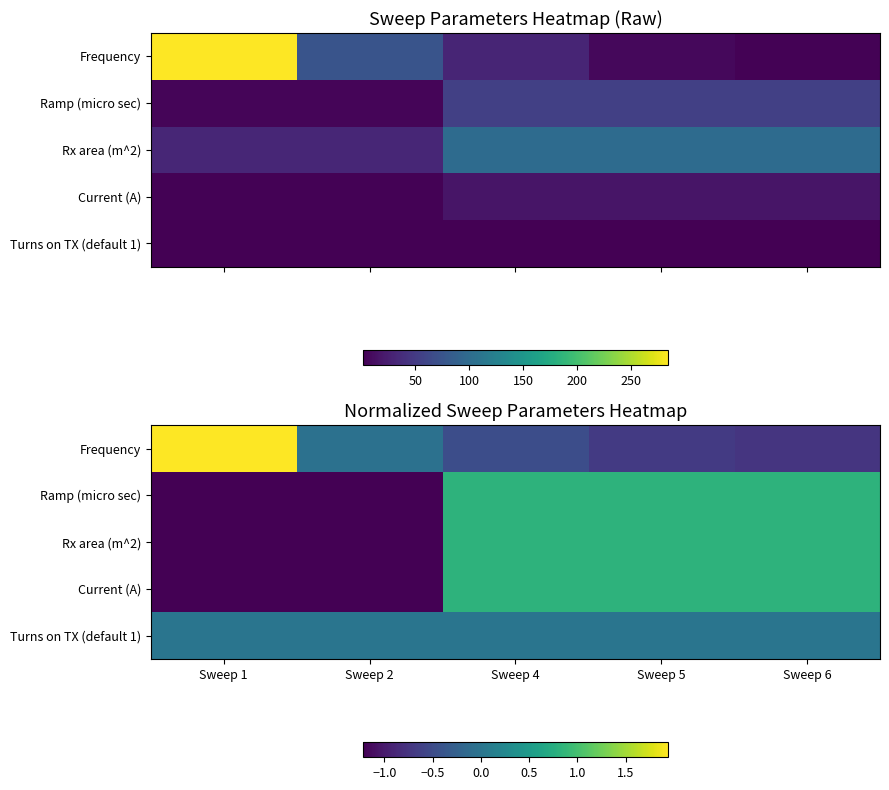

Which category has the lowest value in the Current (A) series?

Sweep 1